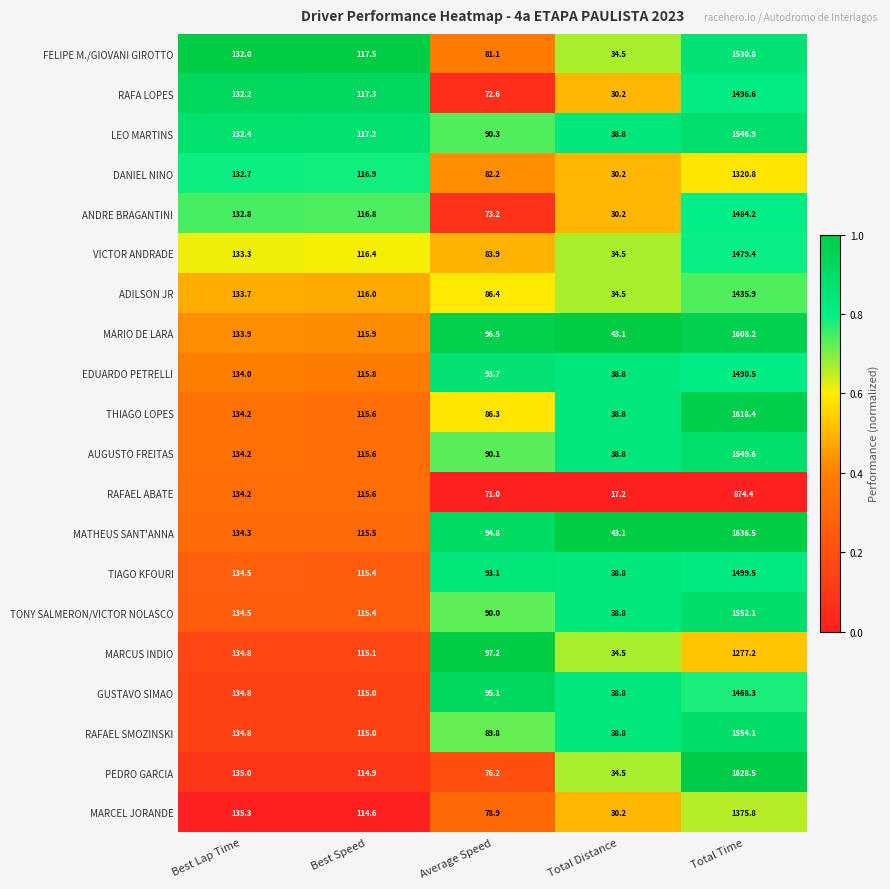

Which series has the largest total across all categories?

MATHEUS SANT'ANNA